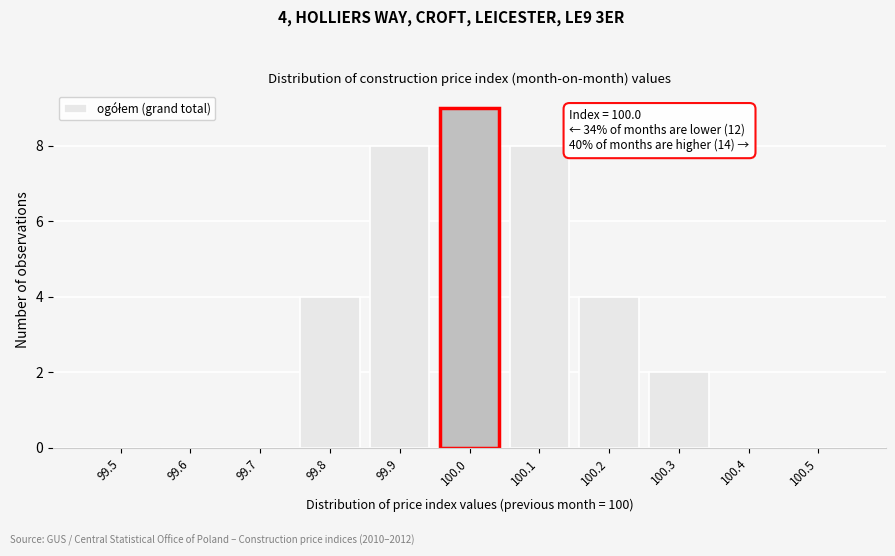

Reading left to right, list all the values displayed in this chart.

99.5=0	99.6=0	99.7=0	99.8=4	99.9=8	100.0=9	100.1=8	100.2=4	100.3=2	100.4=0	100.5=0